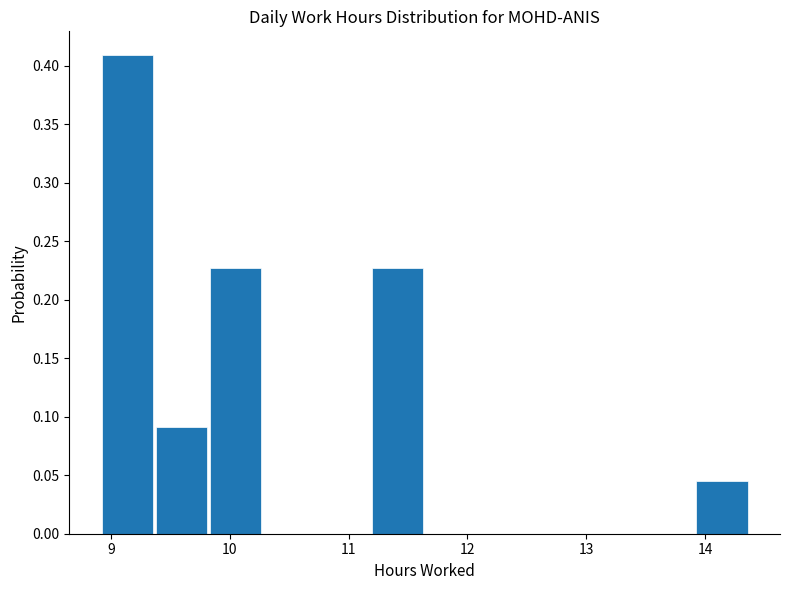

Reading left to right, list every bar in this chart as the range it spans on the x-axis followed by its height. Neither the bar edges nor the heights are printed on the chart, so give them approximately, as read against the axes.

8.9 to 9.4: 0.410
9.4 to 9.8: 0.090
9.8 to 10.3: 0.225
10.3 to 10.7: 0
10.7 to 11.2: 0
11.2 to 11.6: 0.225
11.6 to 12.1: 0
12.1 to 12.6: 0
12.6 to 13.0: 0
13.0 to 13.5: 0
13.5 to 13.9: 0
13.9 to 14.4: 0.045